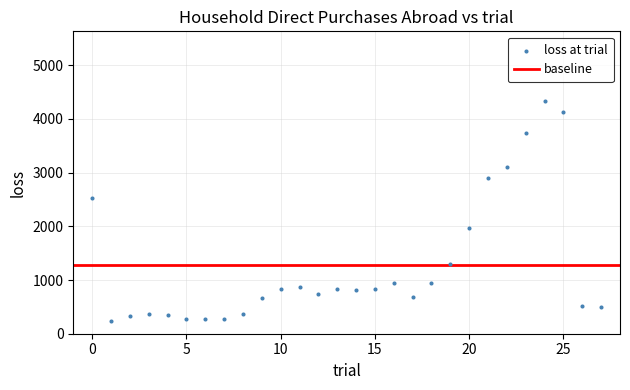

What is the range of Y values (max minus min)?

4101.1